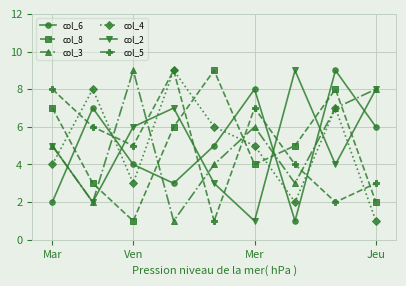

True or false: col_2 has more than 1 points higher than both neighbors.

True